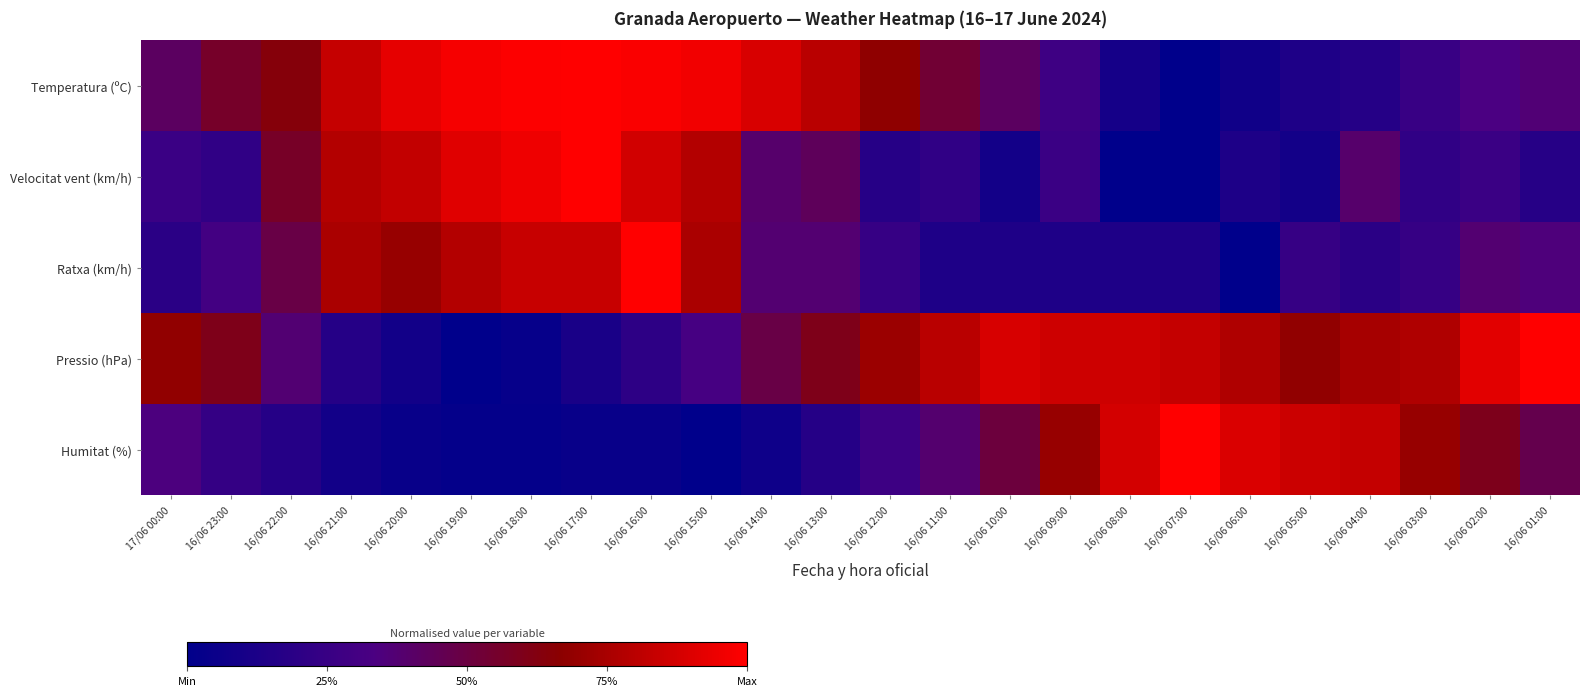

At 16/06 01:00, list the series in order from largest to smallest.

Pressio (hPa), Humitat (%), Temperatura (ºC), Ratxa (km/h), Velocitat vent (km/h)